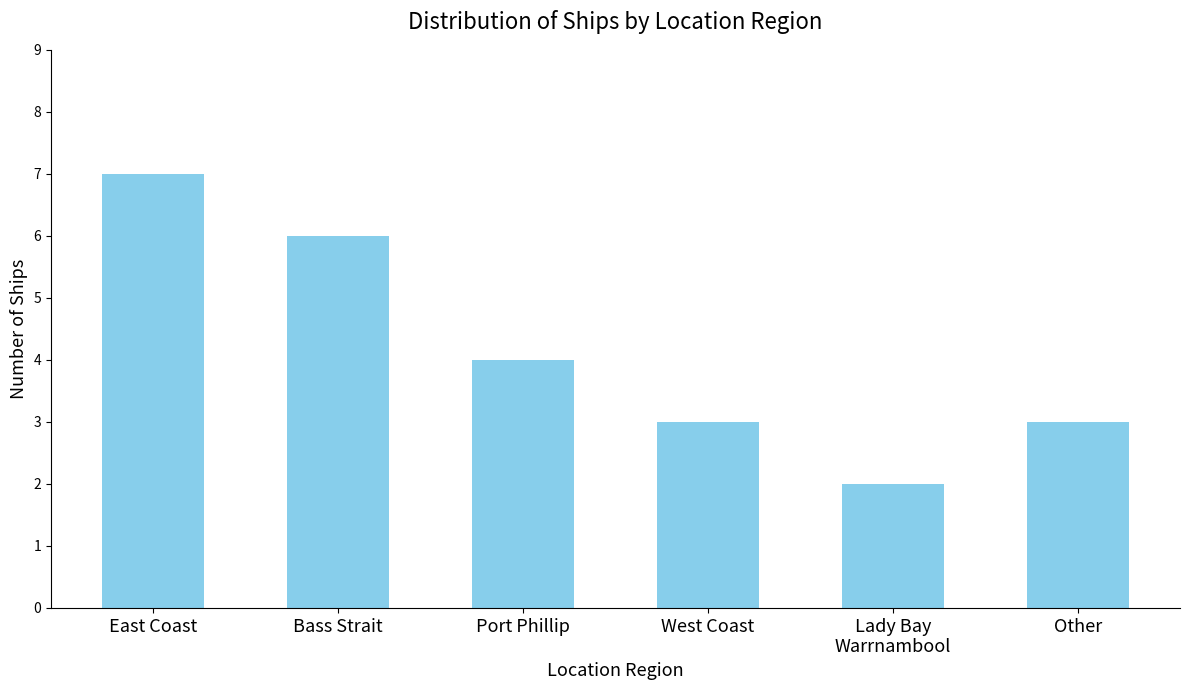

What is the approximate value at Other?

3